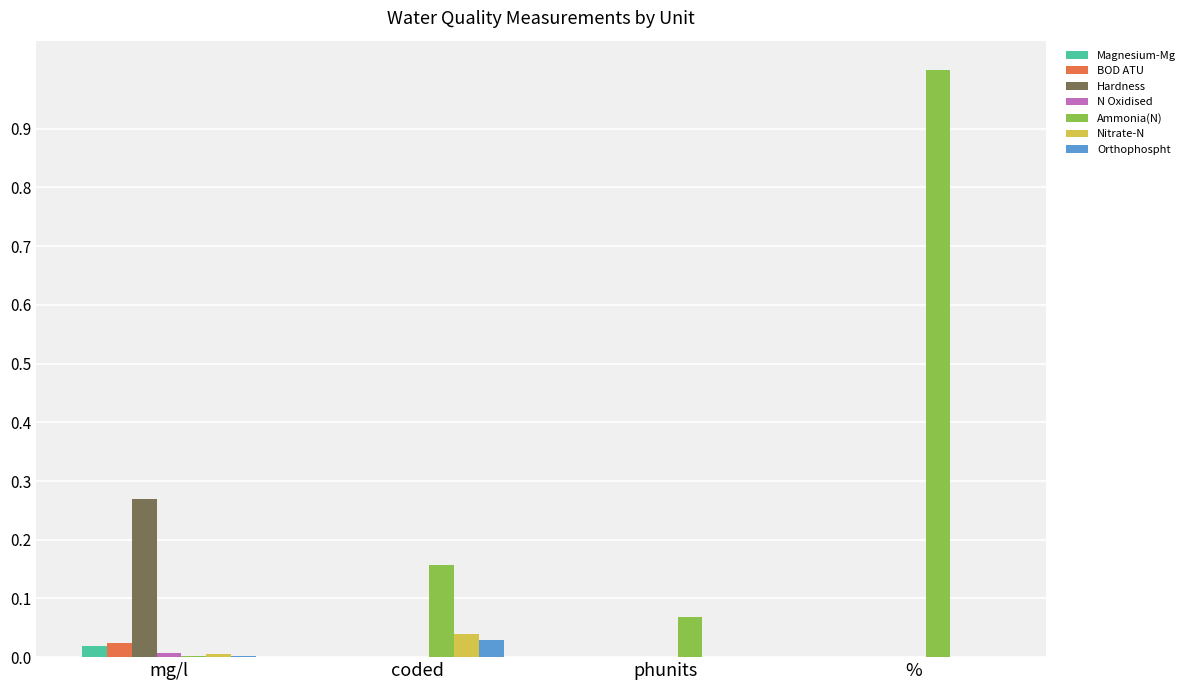

Which label corresponds to the largest value in the chart?

%